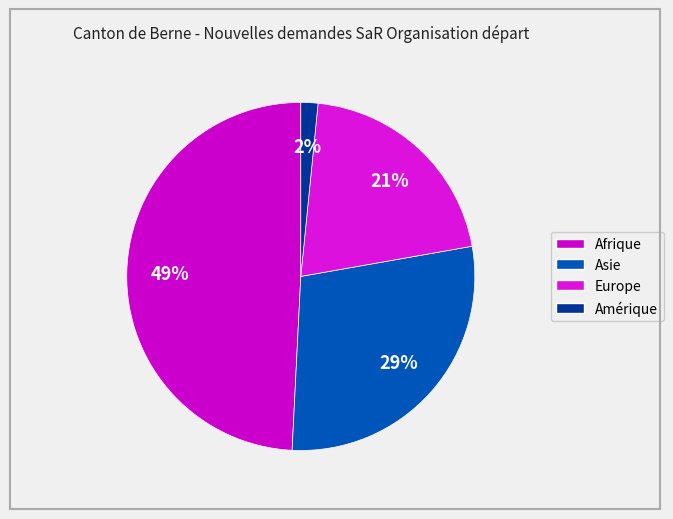

Which slice is the smallest?

Amérique